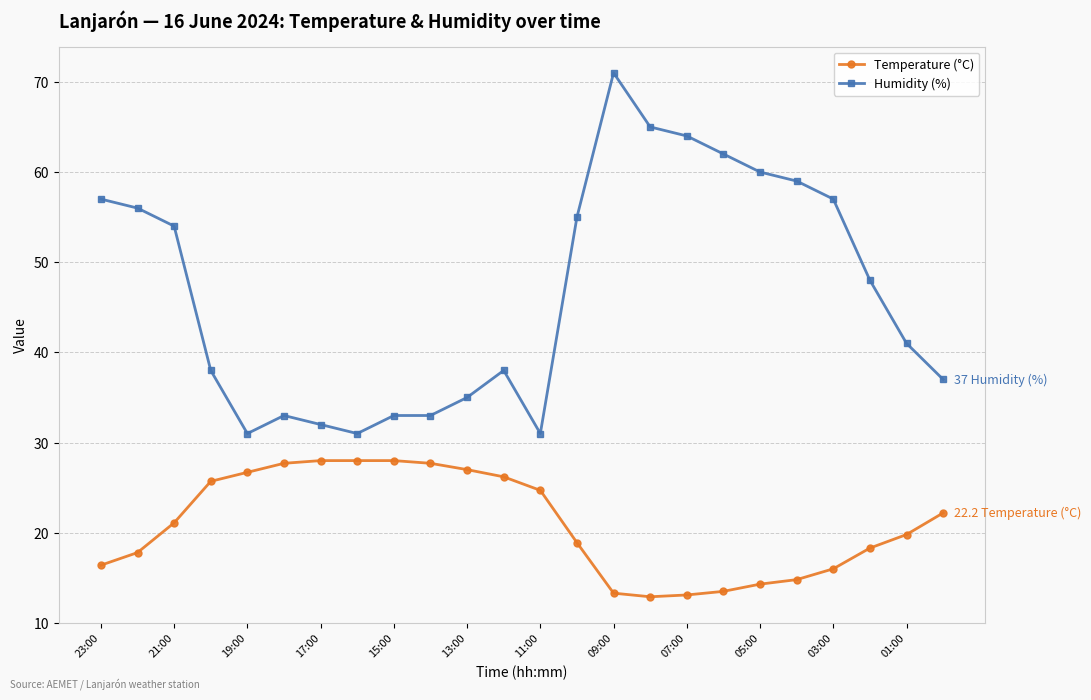

What is the value of the Humidity (%) point at the 4th from the left?

38.0